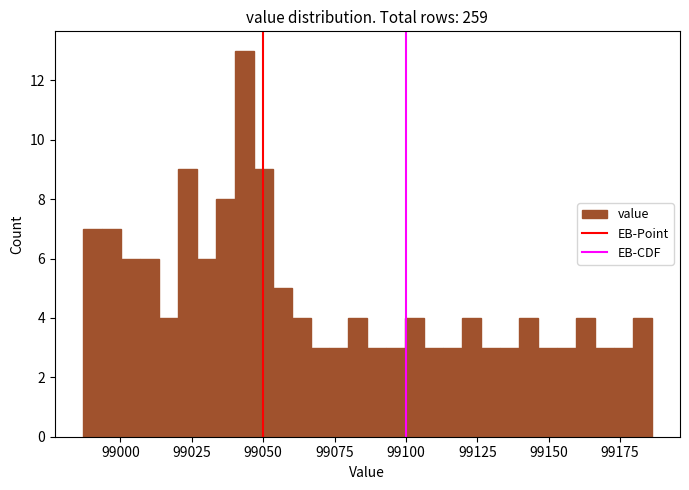

Read against the x-axis, roughly where is the centre of the tallest bar?

99045